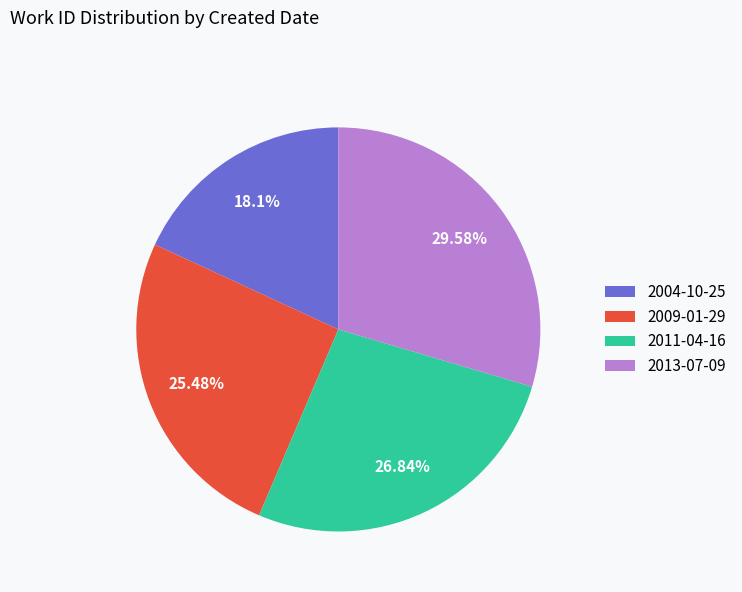

To the nearest percent, what portion does 2011-04-16 represent?

27%